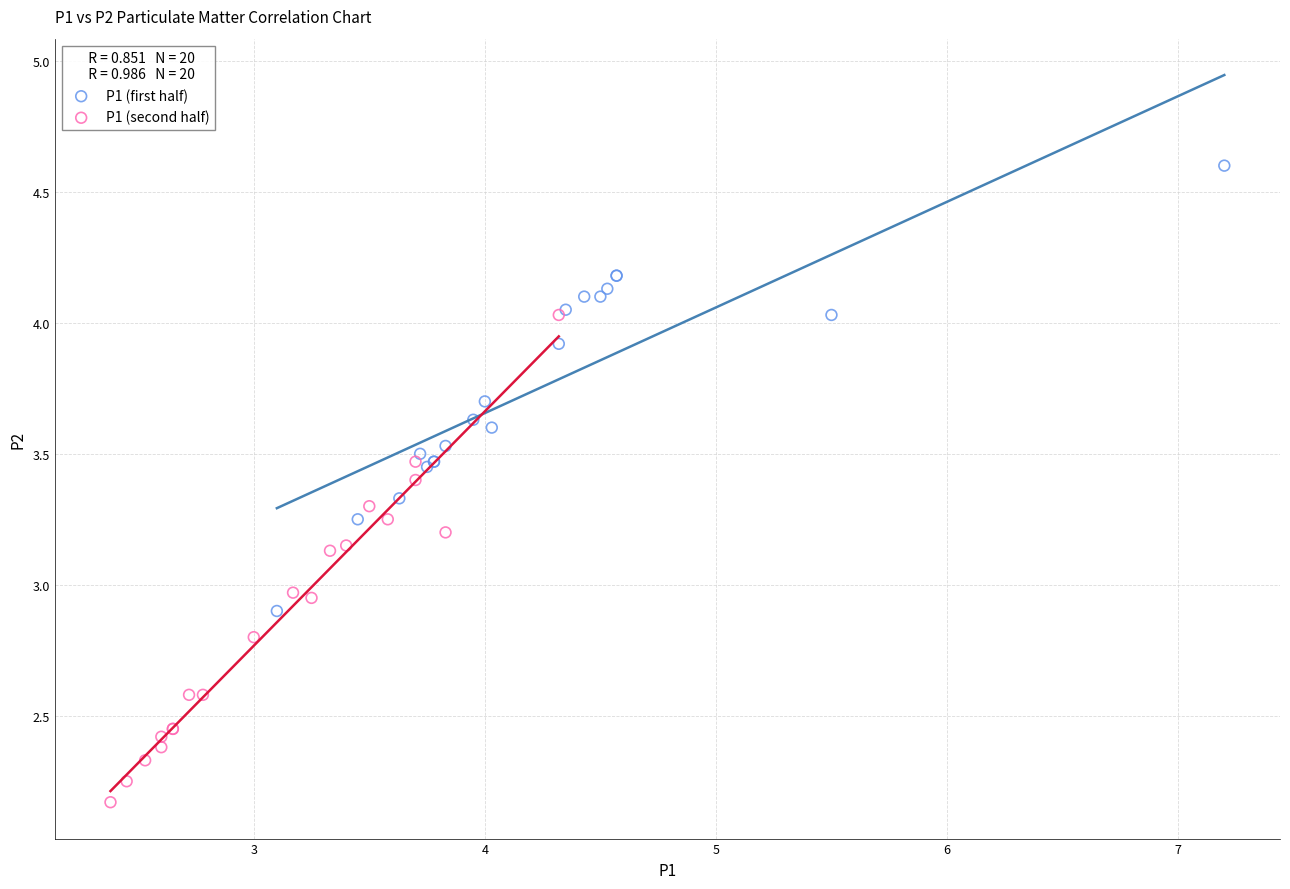

Which series contains the lowest Y value?

P1 (second half)